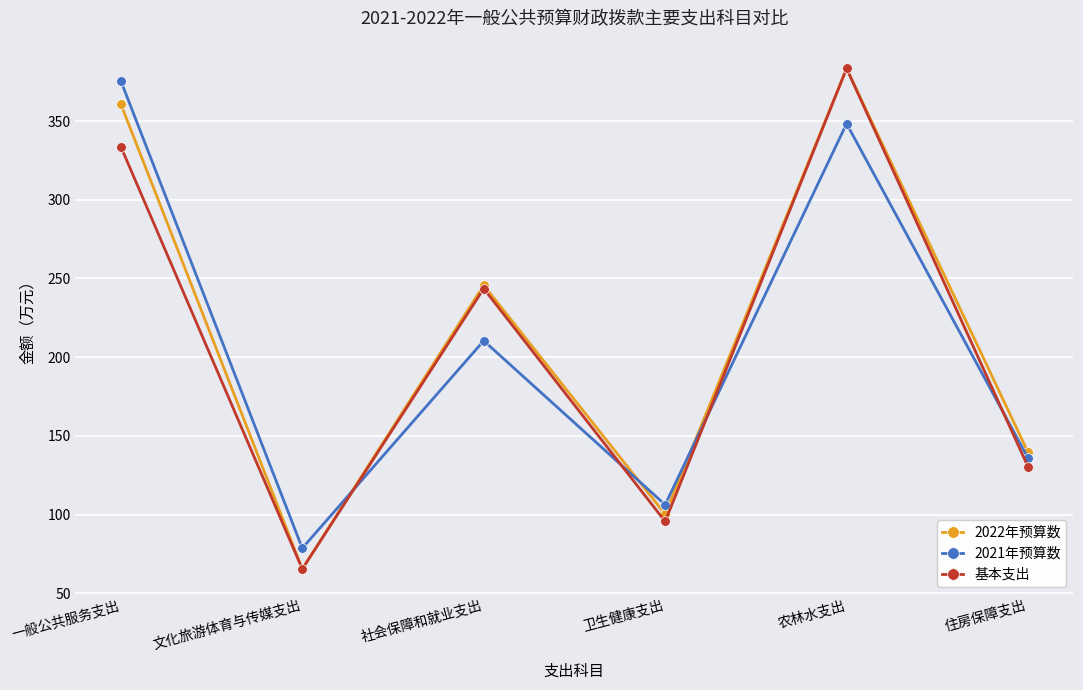

True or false: 2021年预算数 has more than 0 points higher than both neighbors.

True